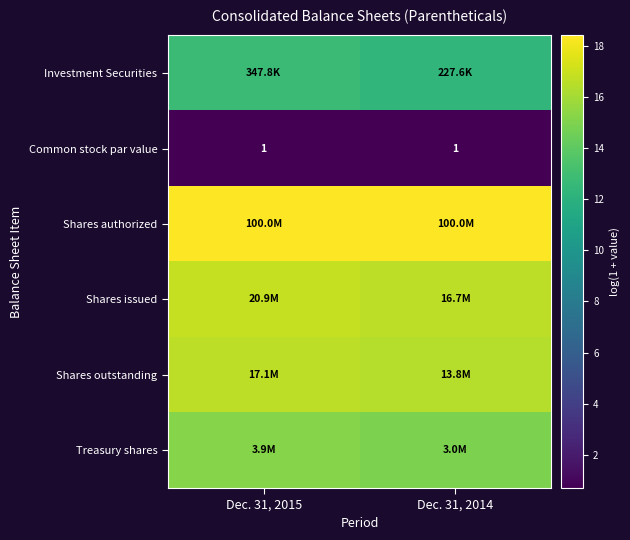

Is the value of Shares issued at Dec. 31, 2015 greater than the value of Common stock par value at Dec. 31, 2015?

Yes